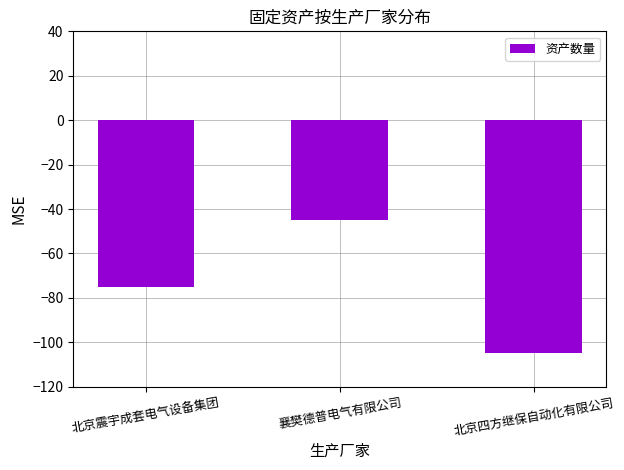

Reading left to right, list all the values displayed in this chart.

北京震宇成套电气设备集团=-75	襄樊德普电气有限公司=-45	北京四方继保自动化有限公司=-105